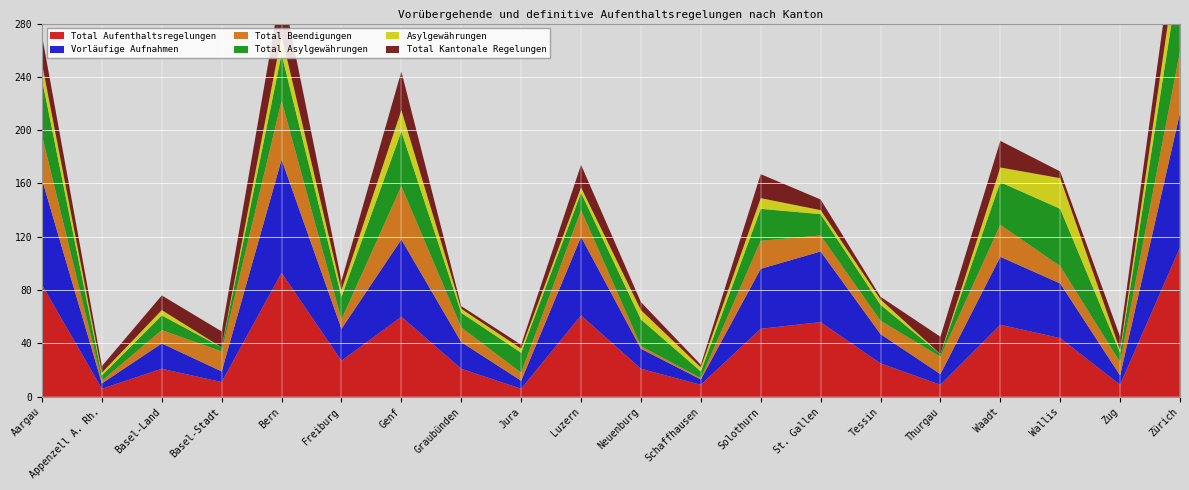

Reading left to right, transcribe all the data shown in this chart.

Total Aufenthaltsregelungen: 84	6	21	11	93	27	60	21	6	61	21	9	51	56	25	9	54	44	9	112
Vorläufige Aufnahmen: 79	4	19	8	85	24	58	20	6	59	15	4	45	53	22	8	51	41	7	101
Total Beendigungen: 33	2	10	15	44	7	40	11	6	20	2	1	21	12	10	13	24	13	10	46
Total Asylgewährungen: 42	4	11	3	35	17	41	11	15	13	20	5	24	16	12	2	32	43	7	62
Asylgewährungen: 12	2	4	0	14	5	16	3	3	4	7	3	8	3	4	0	11	23	2	21
Total Kantonale Regelungen: 21	5	11	12	37	7	29	2	3	17	6	2	18	8	2	13	20	5	10	30